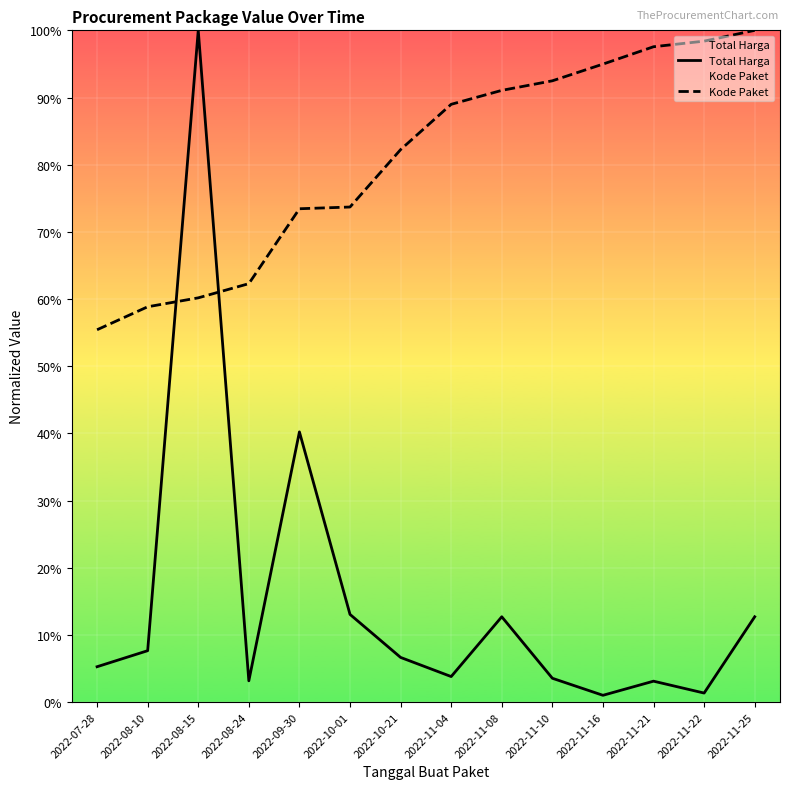

True or false: Kode Paket has more than 2 points higher than both neighbors.

False